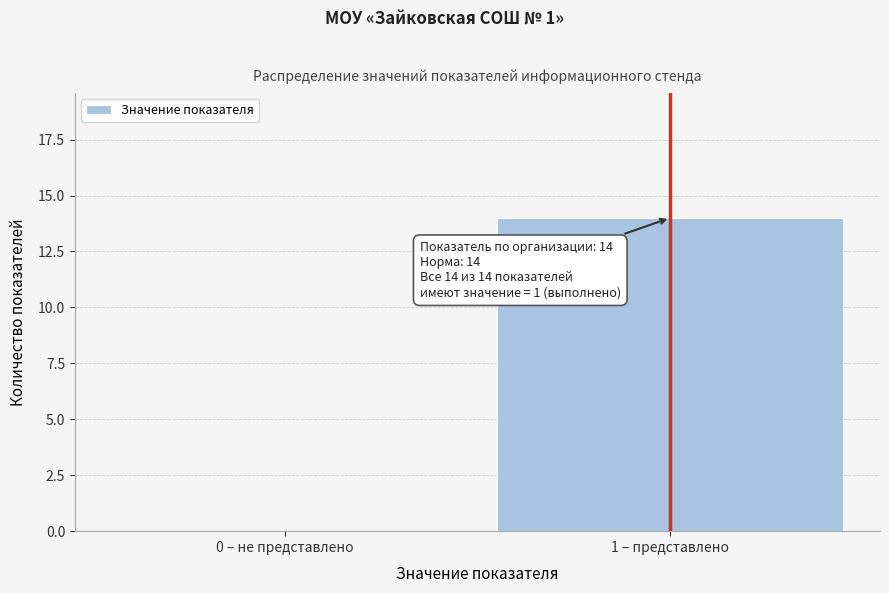

Reading left to right, extract all data points from this chart.

0 – не представлено=0	1 – представлено=14